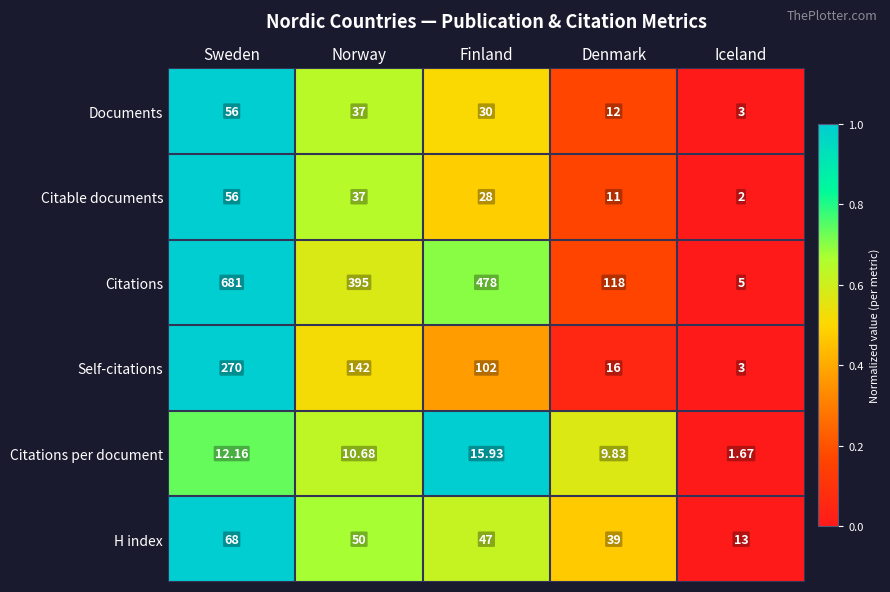

What is the difference between the highest and lowest values at Sweden?

668.8